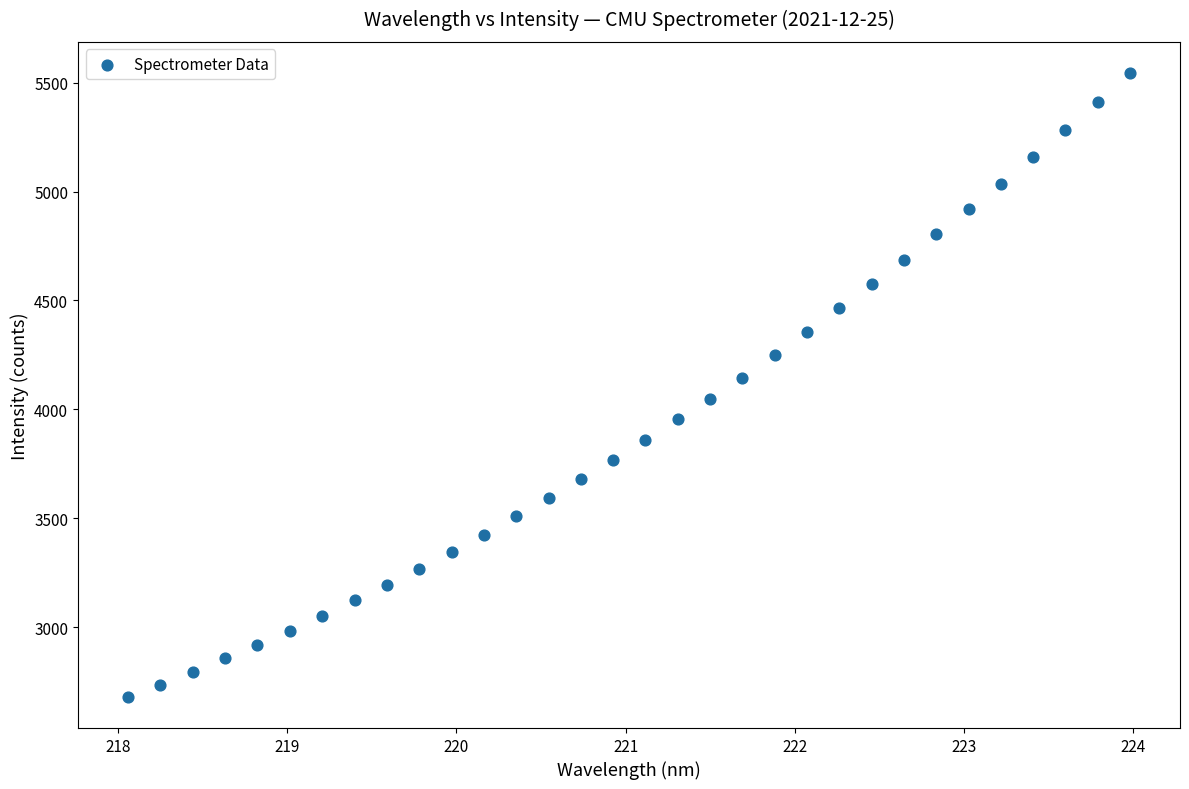

What is the range of X values (max minus min)?

5.9